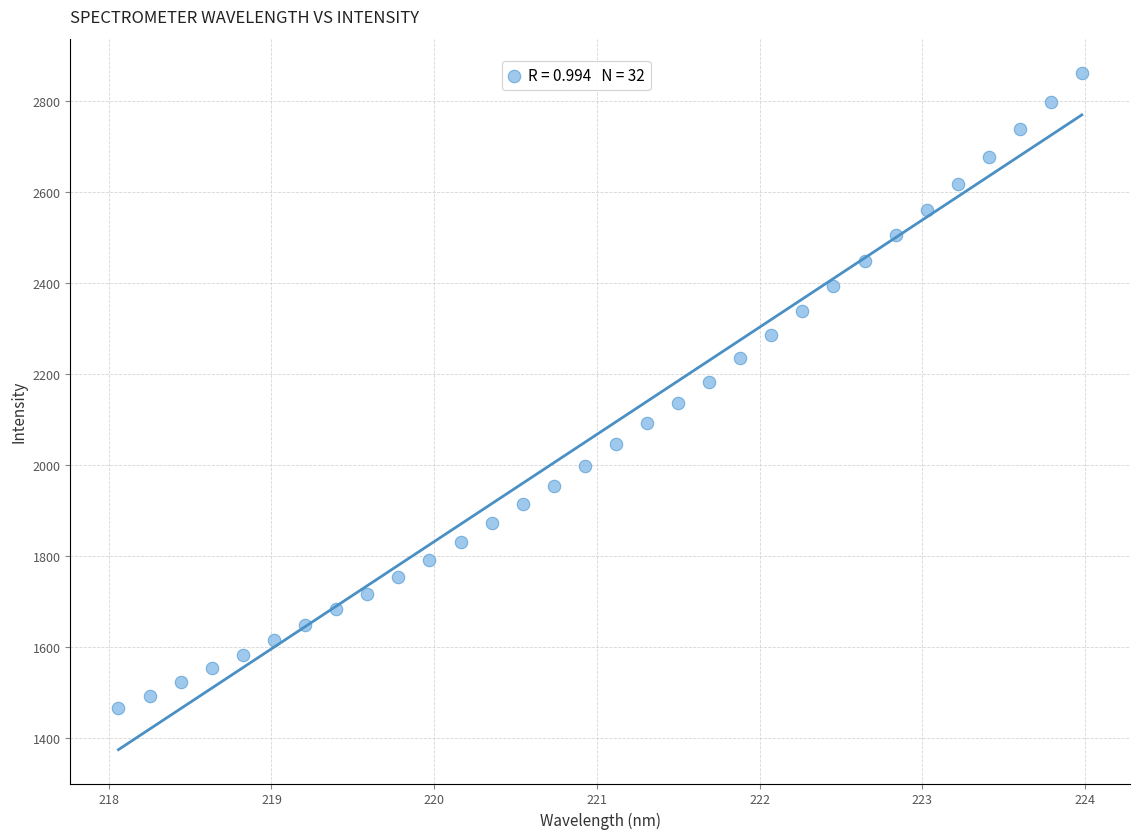

What is the range of Y values (max minus min)?

1399.3